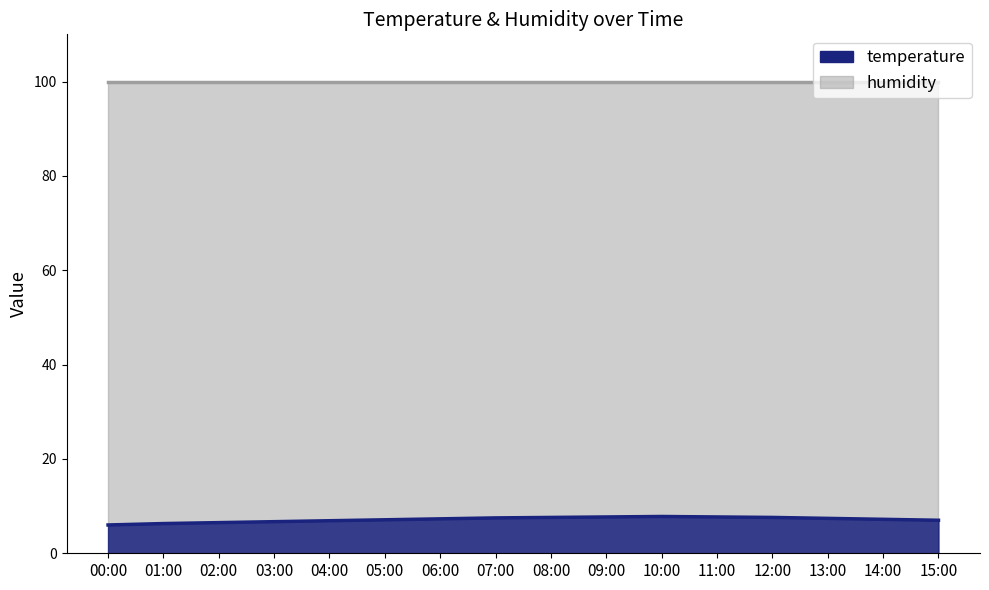

Reading right to left, list all the values displayed in this chart.

temperature: 7.0	7.2	7.4	7.6	7.7	7.8	7.7	7.6	7.5	7.3	7.1	6.9	6.7	6.5	6.3	6.0
humidity: 99.9	99.9	99.9	99.9	99.9	99.9	99.9	99.9	99.9	99.9	99.9	99.9	99.9	99.9	99.9	99.9